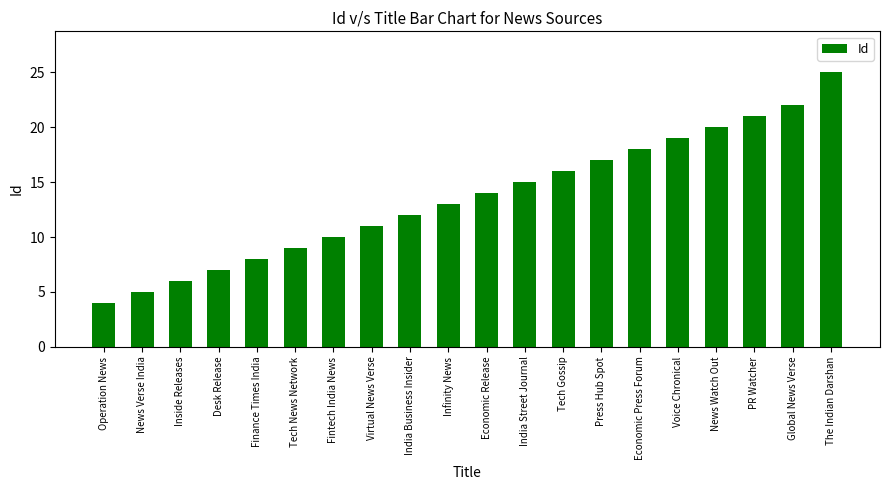

List the labels in order of value, largest first.

The Indian Darshan, Global News Verse, PR Watcher, News Watch Out, Voice Chronical, Economic Press Forum, Press Hub Spot, Tech Gossip, India Street Journal, Economic Release, Infinity News, India Business Insider, Virtual News Verse, Fintech India News, Tech News Network, Finance Times India, Desk Release, Inside Releases, News Verse India, Operation News